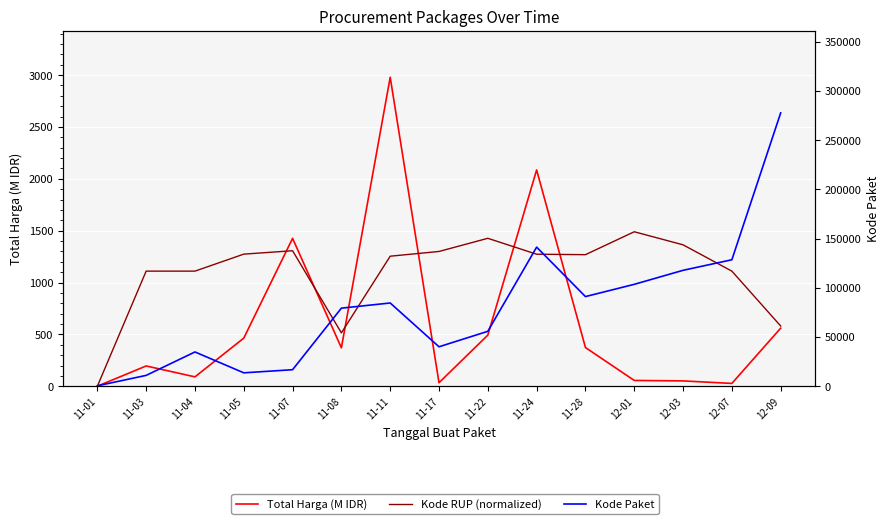

List the series in order of their peak value, lowest first.

Kode RUP (normalized), Total Harga (M IDR), Kode Paket